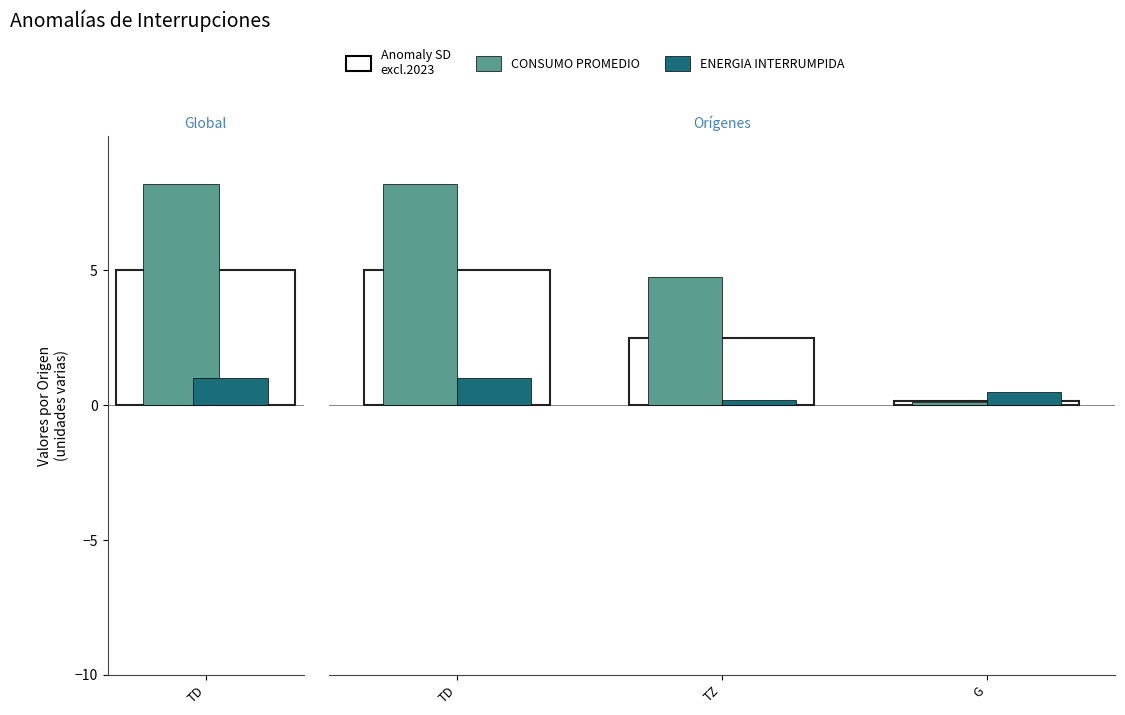

Is the value of CONSUMO PROMEDIO at G greater than the value of FACTOR PRORRATEO at TZ?

No